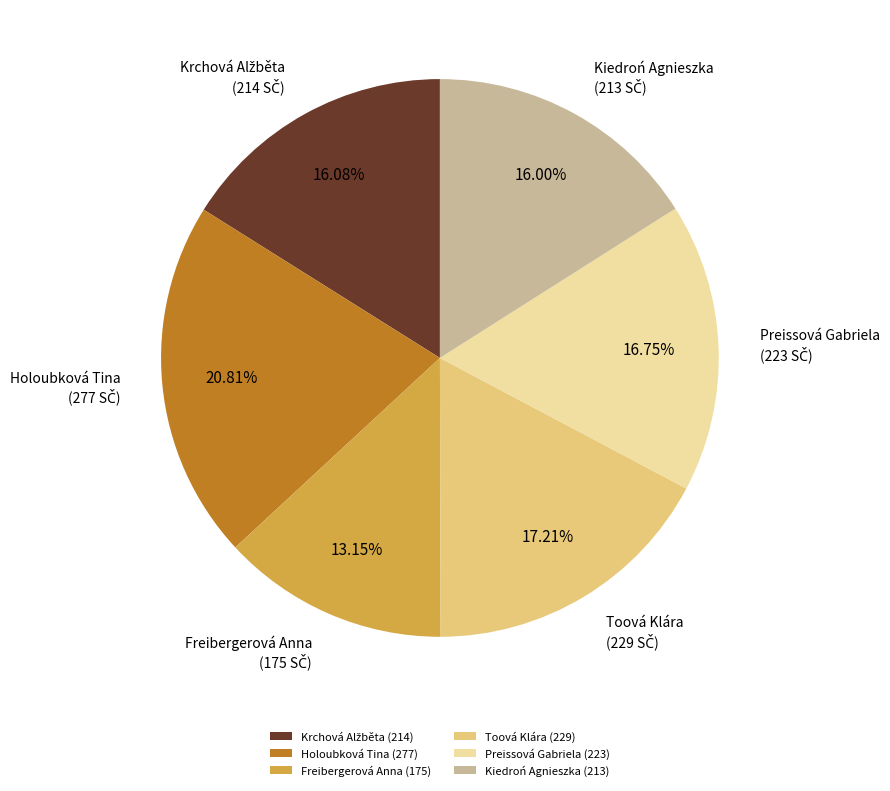

Approximately how many times larger is the value at Preissová Gabriela compared to Kiedroń Agnieszka?

1.0